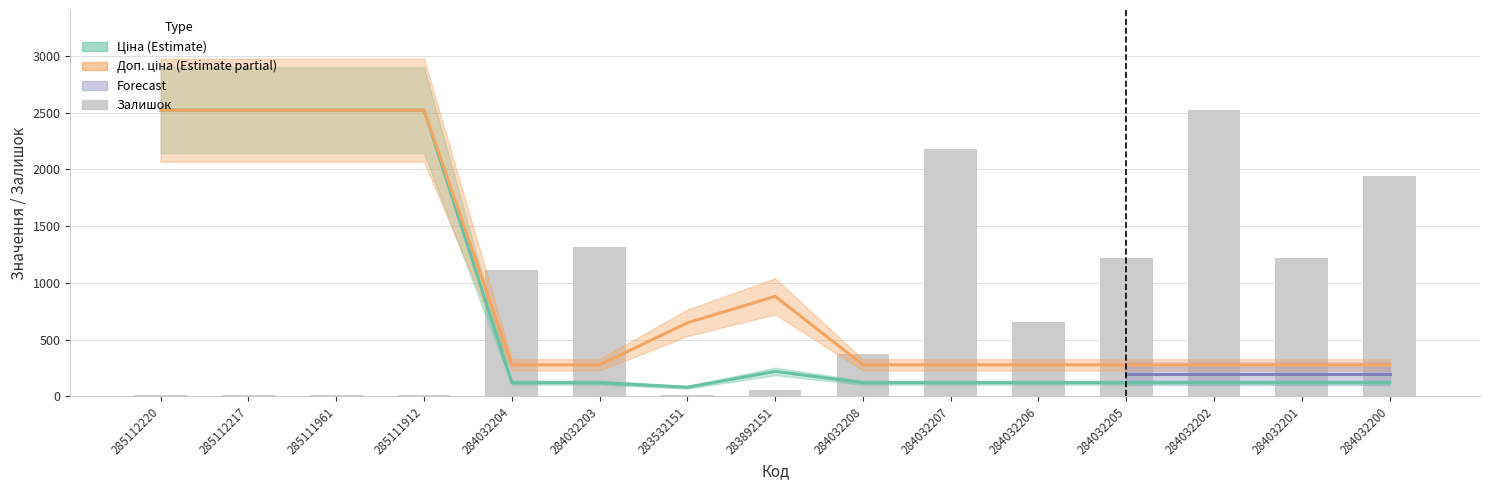

What is the minimum value for Доп. ціна?

278.5